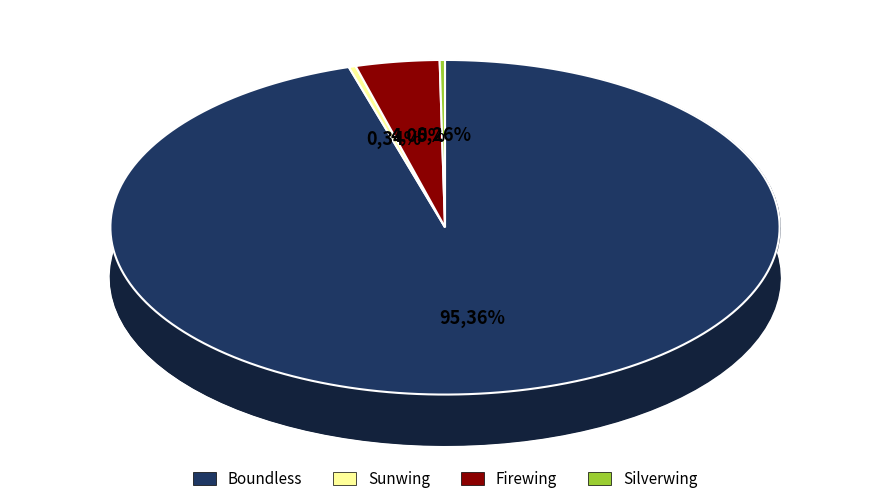

How many slices are in this pie chart?

4